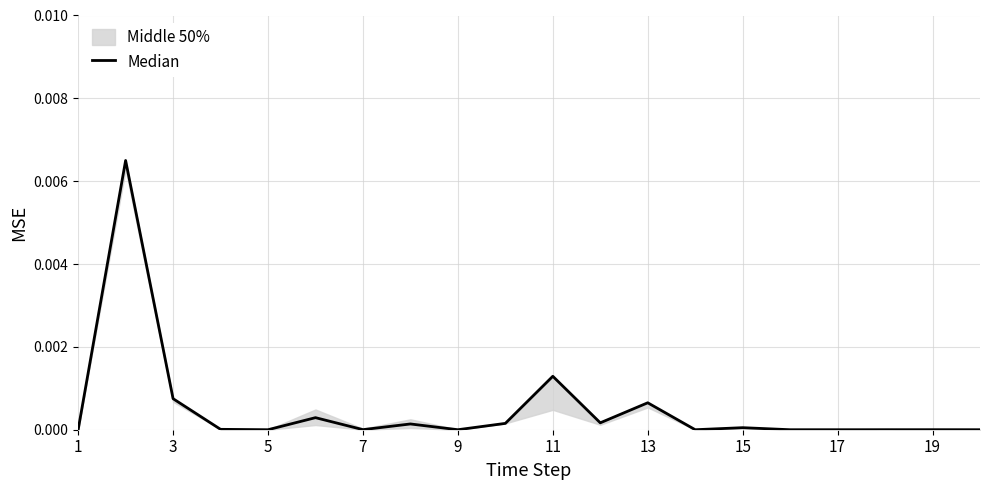

Which has a higher value, 5 or 17?

5